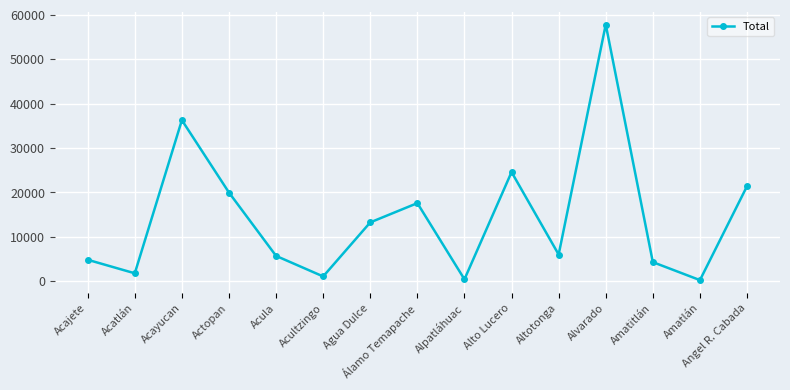

At which label is the value closest to 29012?

Alto Lucero